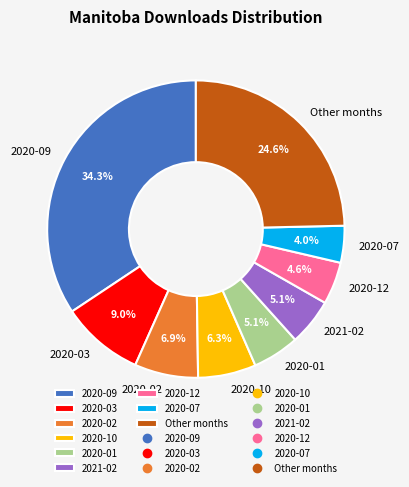

What is the total percentage of 2021-02 and 2020-09?

39.4%